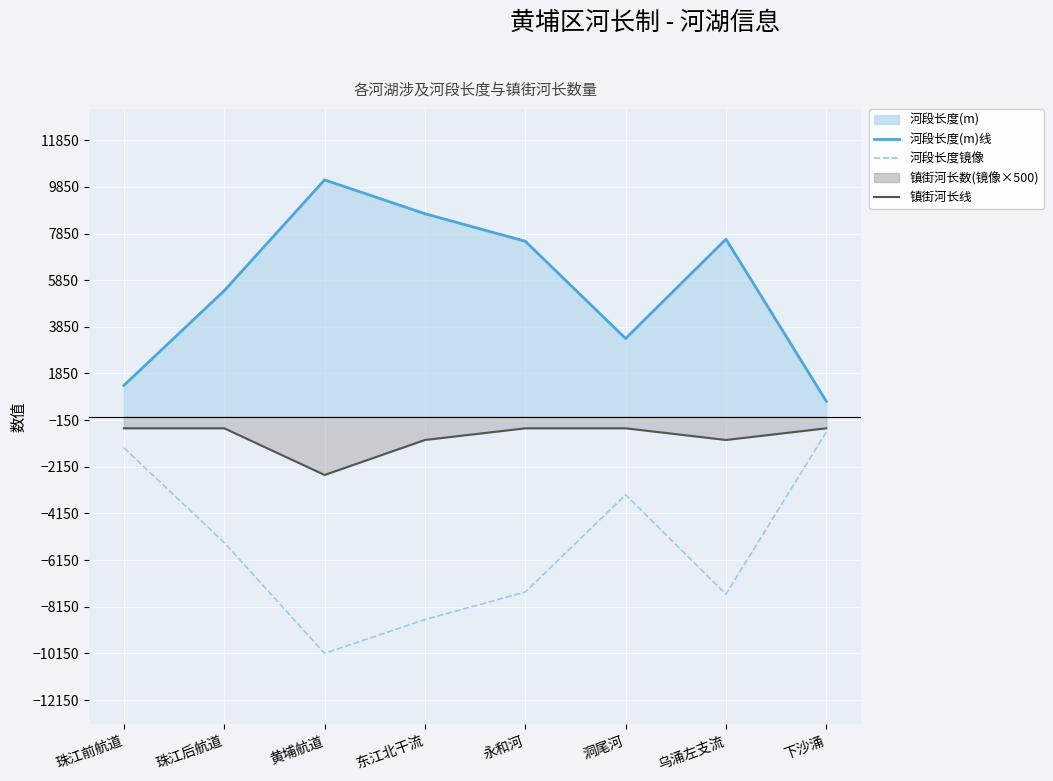

What is the change in value from 珠江后航道 to 东江北干流?

-3300